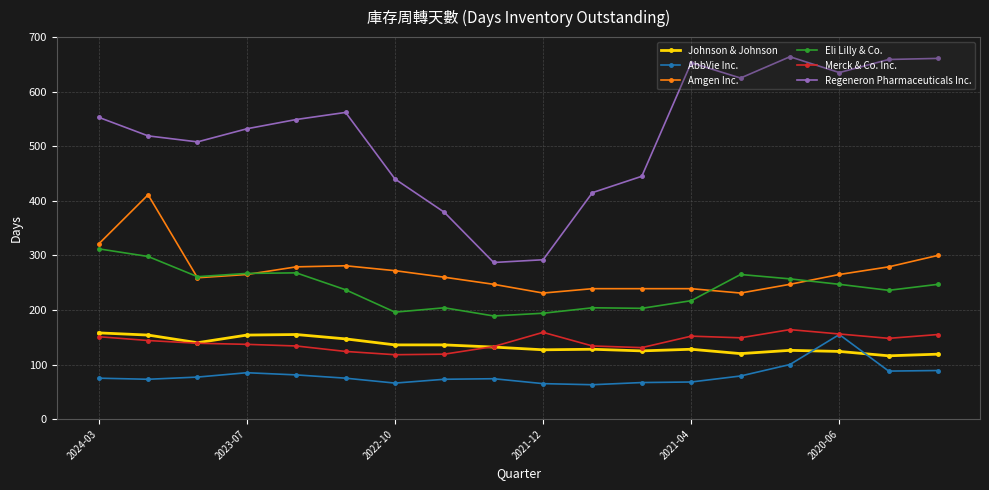

What is the smallest value displayed?

63